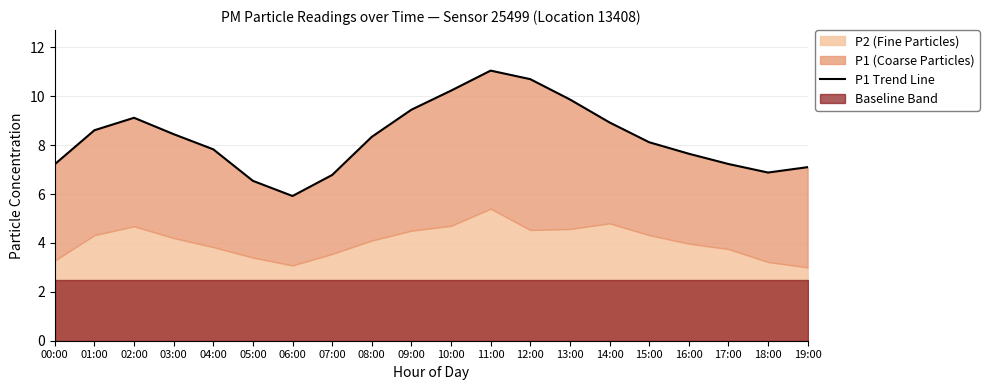

How many interior local peaks (higher than both neighbors) does the data have?

2